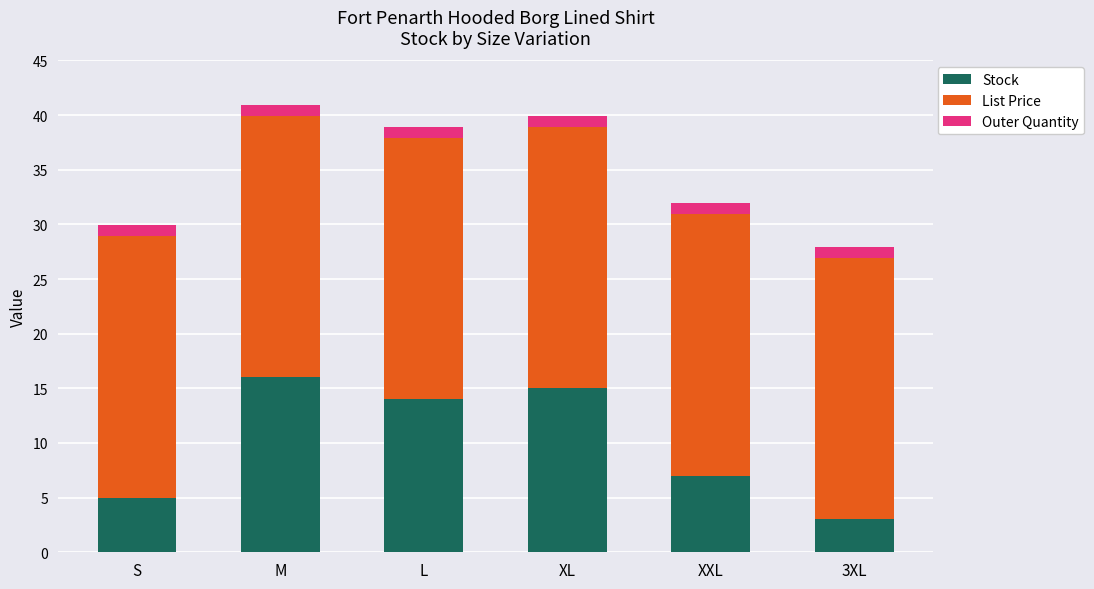

The value of Stock at 3XL is 3.0. True or false?

True